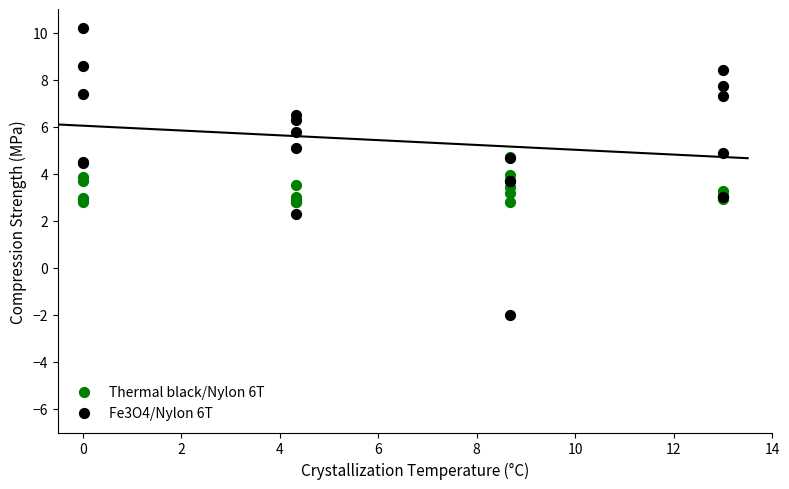

Which series has the largest Y range (max minus min)?

Fe3O4/Nylon 6T